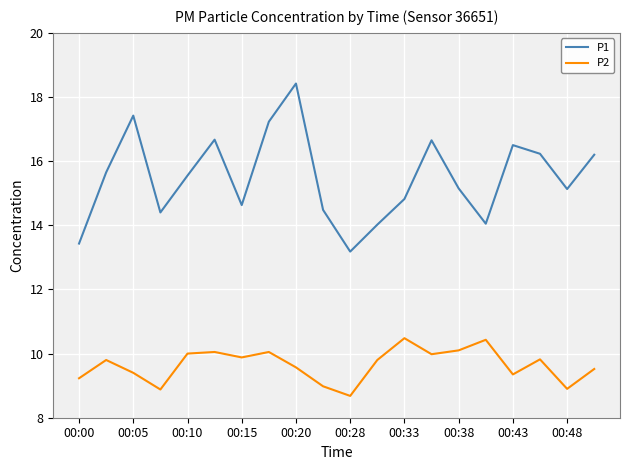

Rank the series by their average value, from highest to lowest.

P1, P2